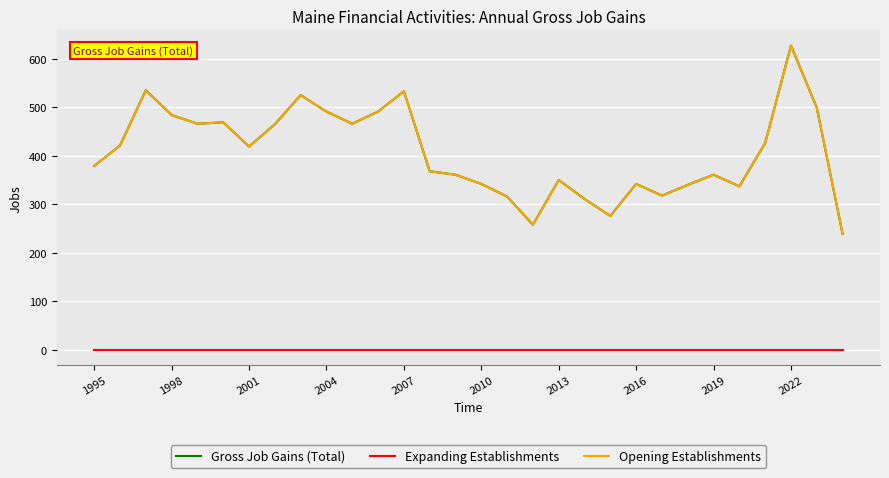

What is the difference between the maximum and minimum values in the Opening Establishments series?

388